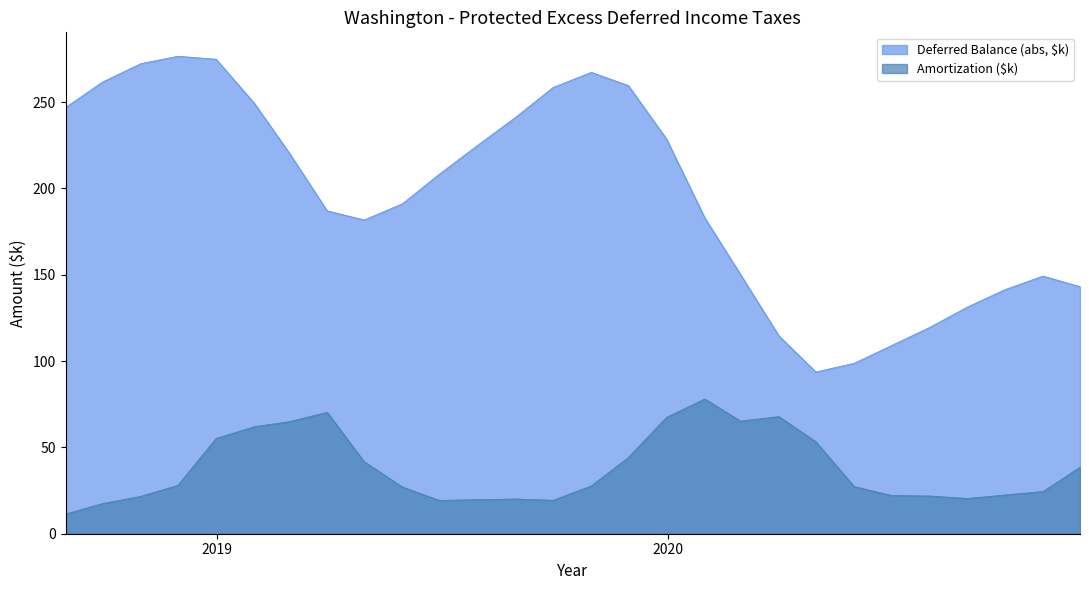

List the series in order of their overall mean, highest first.

Deferred Balance (abs, $k), Amortization ($k)